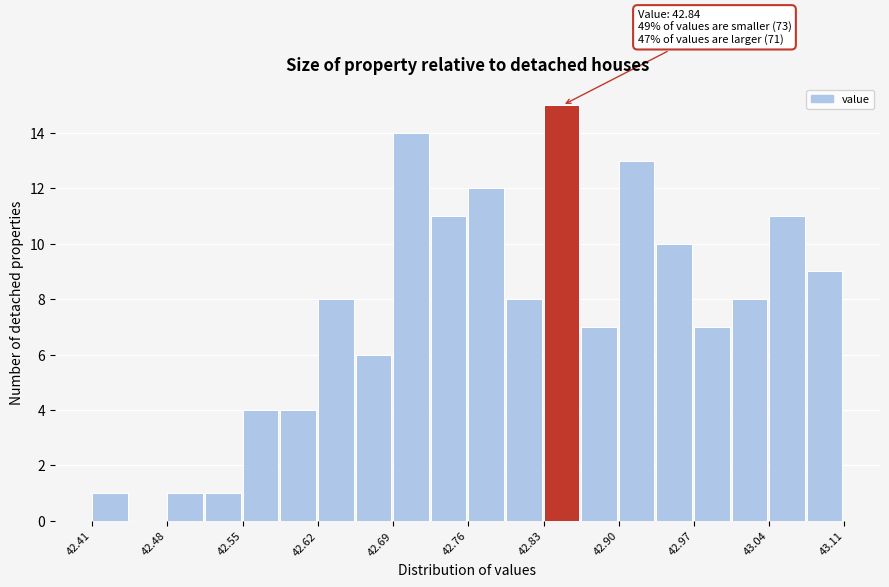

Around what value on the x-axis is the tallest bar? Give the approximate position of its centre, as read against the axis.

42.85